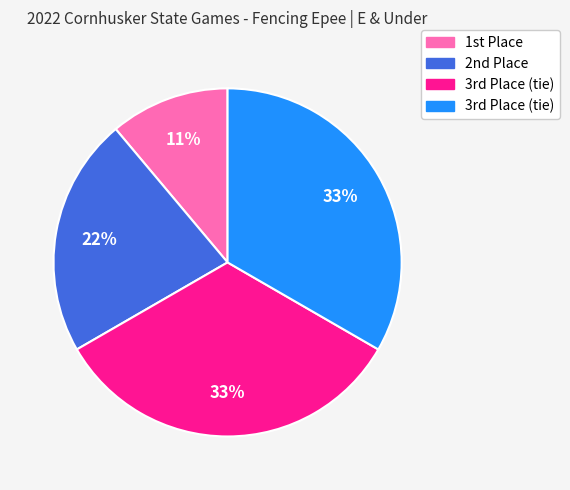

How many slices are in this pie chart?

4